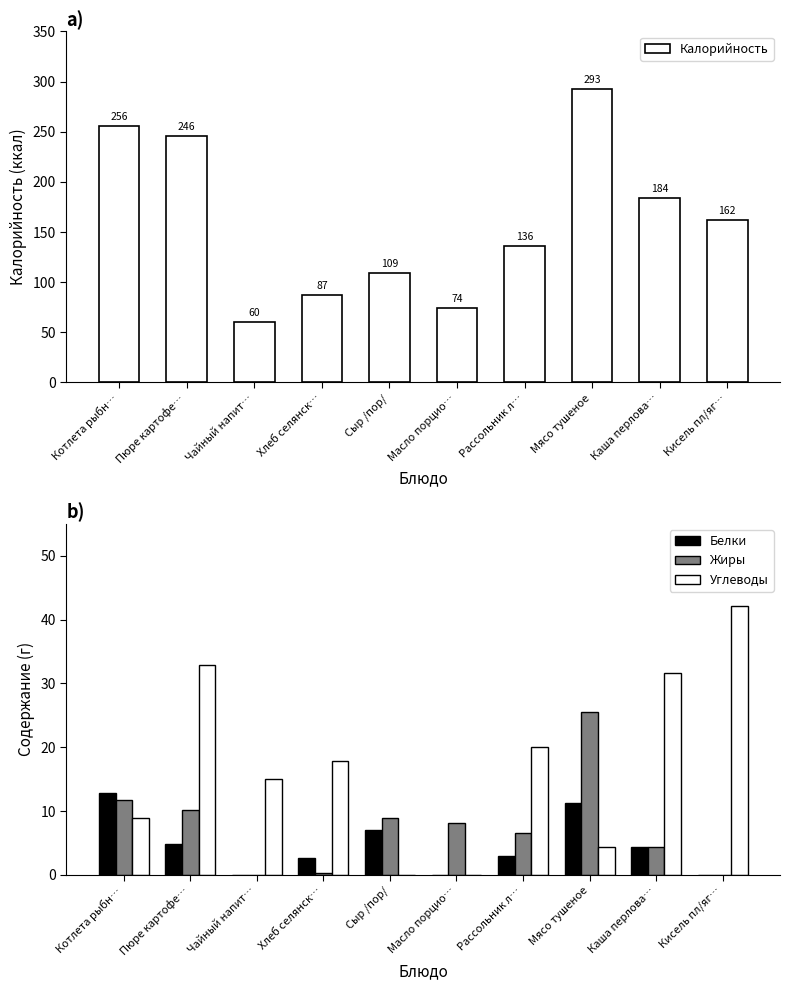

The Жиры series shows 10.4 at Рассольник л…. True or false?

False